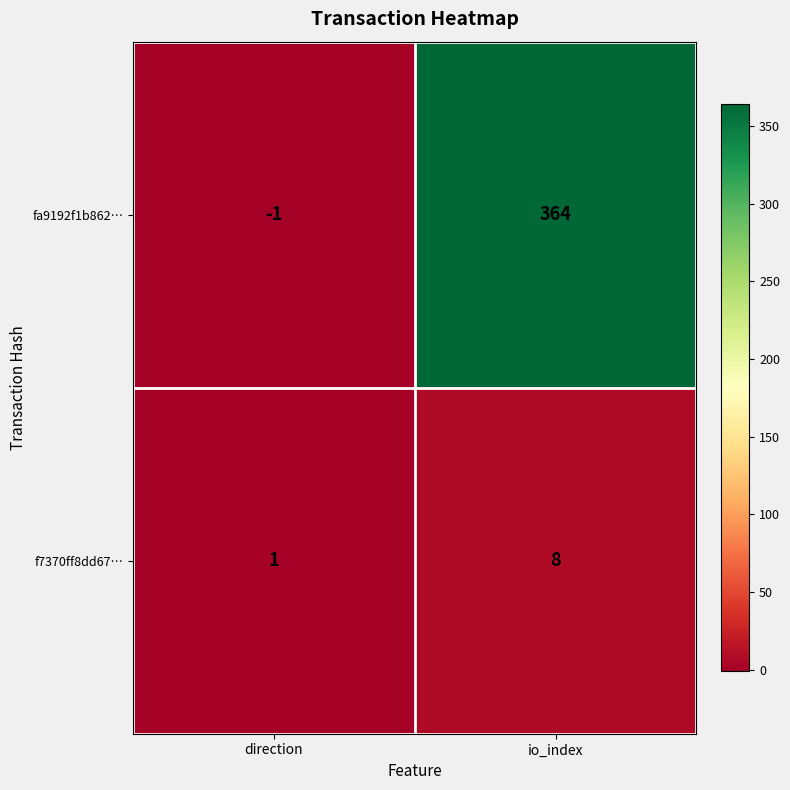

What is the difference between the fa9192f1b862… values at direction and io_index?

365